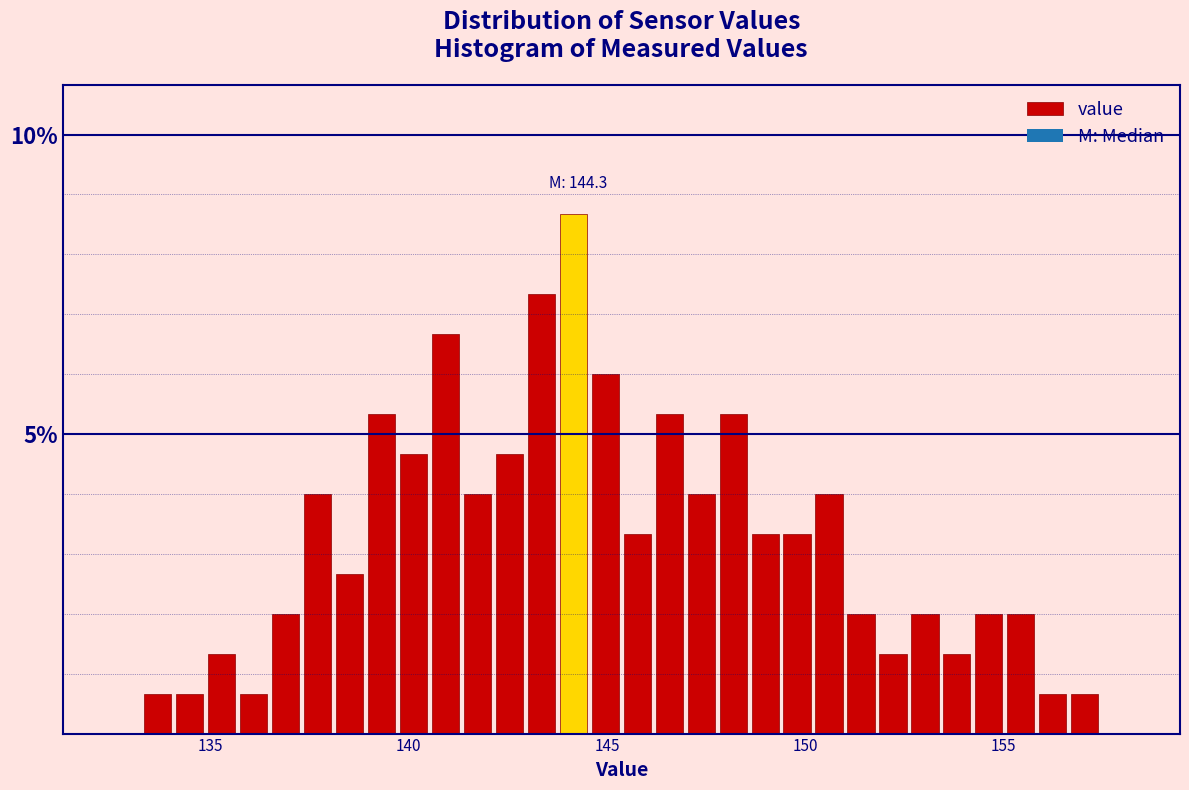

Read against the x-axis, roughly where is the centre of the tallest bar?

144.0